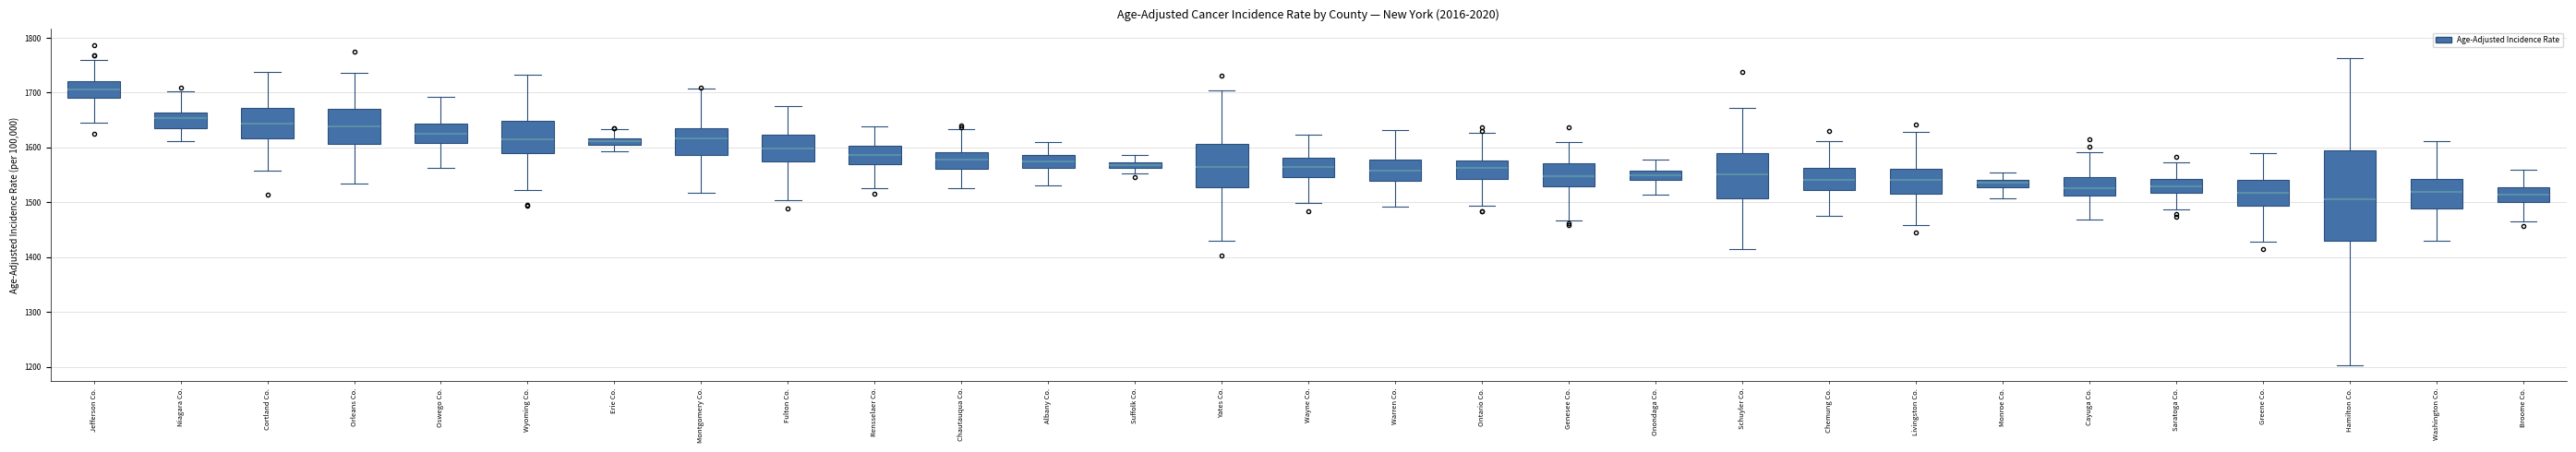

Where is the upper edge of the box for Suffolk Co. on the y-axis? The values are not printed on the chart, so give them approximately, as read against the axis.

1570